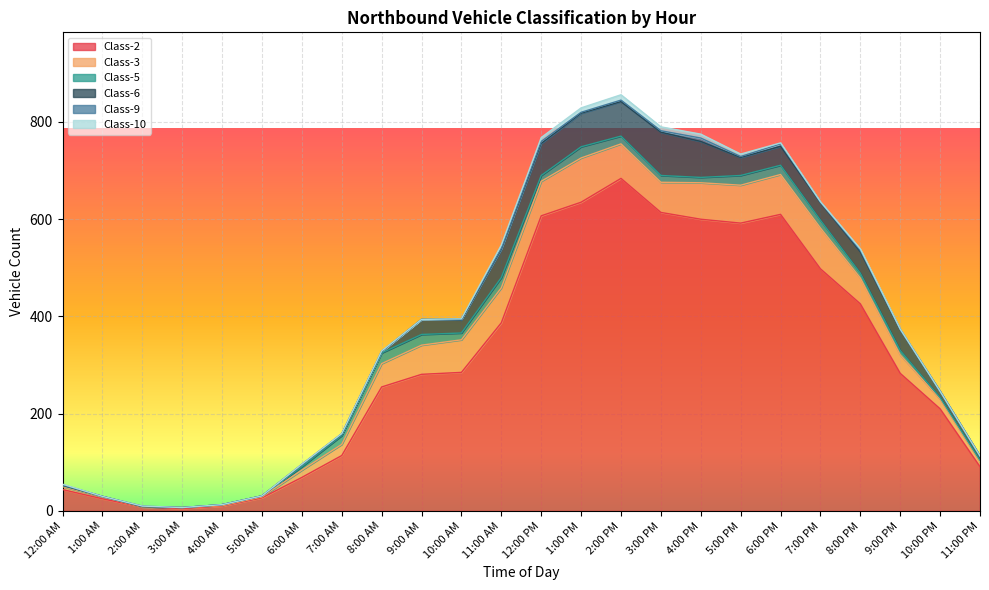

Reading right to left, transcribe all the data shown in this chart.

Class-2: 11:00 PM=91	10:00 PM=210	9:00 PM=283	8:00 PM=426	7:00 PM=498	6:00 PM=610	5:00 PM=592	4:00 PM=600	3:00 PM=614	2:00 PM=684	1:00 PM=635	12:00 PM=607	11:00 AM=387	10:00 AM=285	9:00 AM=281	8:00 AM=255	7:00 AM=114	6:00 AM=69	5:00 AM=27	4:00 AM=10	3:00 AM=5	2:00 AM=8	1:00 AM=25	12:00 AM=44
Class-3: 11:00 PM=10	10:00 PM=20	9:00 PM=38	8:00 PM=53	7:00 PM=84	6:00 PM=82	5:00 PM=78	4:00 PM=75	3:00 PM=62	2:00 PM=71	1:00 PM=91	12:00 PM=71	11:00 AM=72	10:00 AM=67	9:00 AM=60	8:00 AM=48	7:00 AM=23	6:00 AM=15	5:00 AM=2	4:00 AM=1	3:00 AM=2	2:00 AM=0	1:00 AM=4	12:00 AM=6
Class-5: 11:00 PM=3	10:00 PM=3	9:00 PM=9	8:00 PM=10	7:00 PM=16	6:00 PM=19	5:00 PM=20	4:00 PM=11	3:00 PM=14	2:00 PM=16	1:00 PM=23	12:00 PM=12	11:00 AM=21	10:00 AM=14	9:00 AM=22	8:00 AM=22	7:00 AM=18	6:00 AM=7	5:00 AM=2	4:00 AM=2	3:00 AM=0	2:00 AM=1	1:00 AM=1	12:00 AM=2
Class-6: 11:00 PM=9	10:00 PM=13	9:00 PM=43	8:00 PM=44	7:00 PM=36	6:00 PM=39	5:00 PM=37	4:00 PM=74	3:00 PM=89	2:00 PM=71	1:00 PM=69	12:00 PM=66	11:00 AM=58	10:00 AM=27	9:00 AM=31	8:00 AM=3	7:00 AM=3	6:00 AM=4	5:00 AM=0	4:00 AM=0	3:00 AM=0	2:00 AM=0	1:00 AM=0	12:00 AM=1
Class-9: 11:00 PM=0	10:00 PM=0	9:00 PM=0	8:00 PM=3	7:00 PM=1	6:00 PM=5	5:00 PM=2	4:00 PM=7	3:00 PM=3	2:00 PM=3	1:00 PM=2	12:00 PM=4	11:00 AM=2	10:00 AM=2	9:00 AM=0	8:00 AM=0	7:00 AM=1	6:00 AM=1	5:00 AM=0	4:00 AM=0	3:00 AM=0	2:00 AM=1	1:00 AM=0	12:00 AM=1
Class-10: 11:00 PM=0	10:00 PM=0	9:00 PM=1	8:00 PM=3	7:00 PM=1	6:00 PM=2	5:00 PM=5	4:00 PM=8	3:00 PM=8	2:00 PM=11	1:00 PM=9	12:00 PM=8	11:00 AM=7	10:00 AM=0	9:00 AM=0	8:00 AM=1	7:00 AM=0	6:00 AM=0	5:00 AM=0	4:00 AM=0	3:00 AM=0	2:00 AM=0	1:00 AM=0	12:00 AM=1